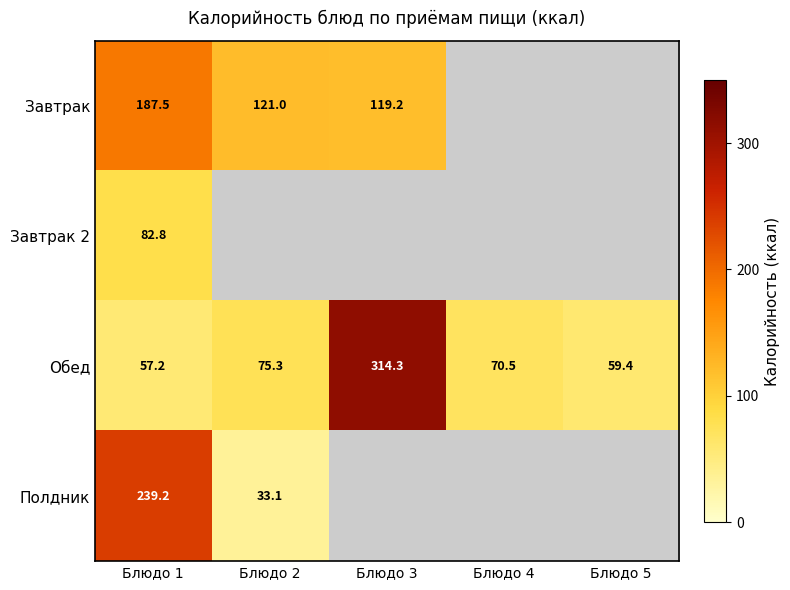

List the labels in order of Завтрак value, largest first.

Блюдо 1, Блюдо 2, Блюдо 3, Блюдо 4, Блюдо 5